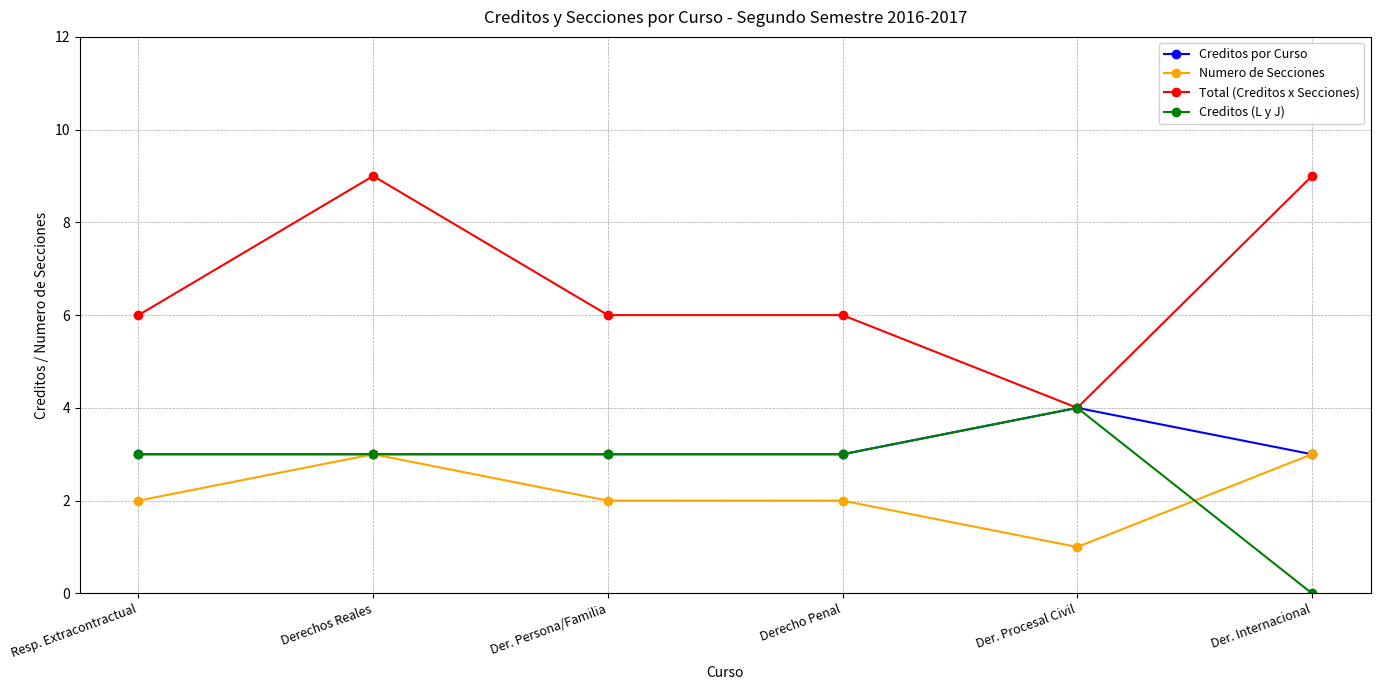

What value does the Creditos (L y J) series have at Derechos Reales?

3